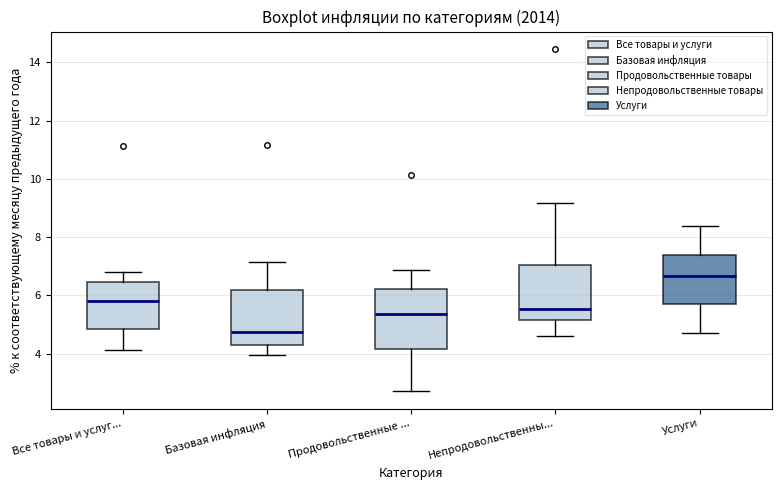

Which box's median line is the highest?

Услуги